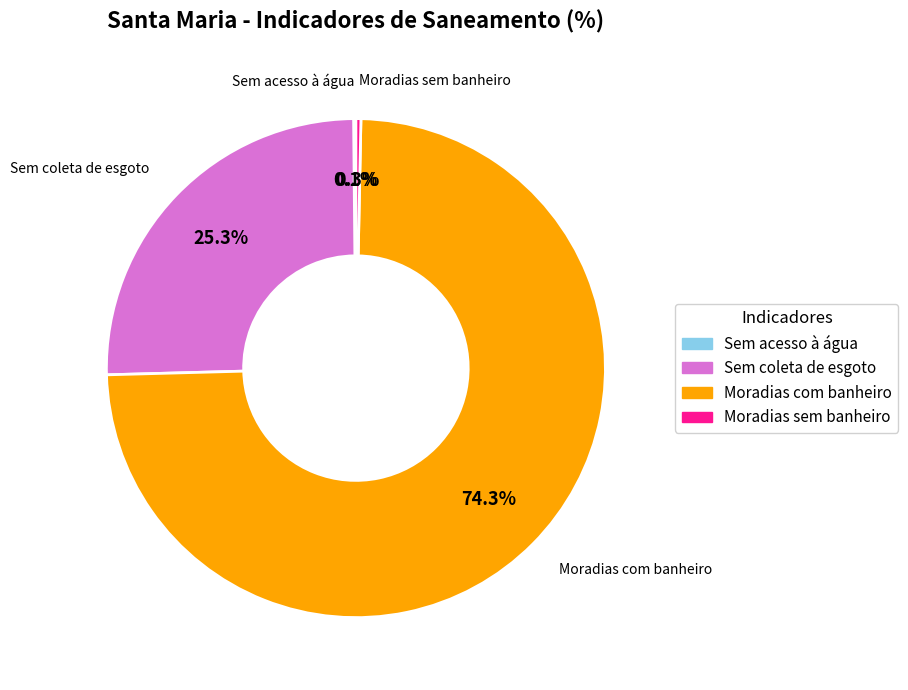

What is the majority slice?

Moradias com banheiro